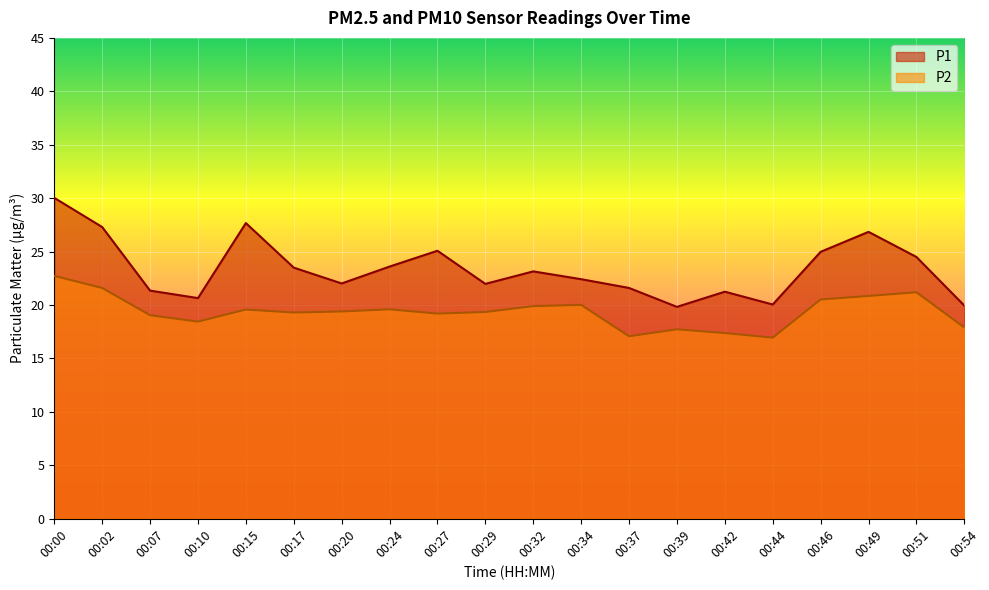

Where is P1 nearest to the value 24?

00:24